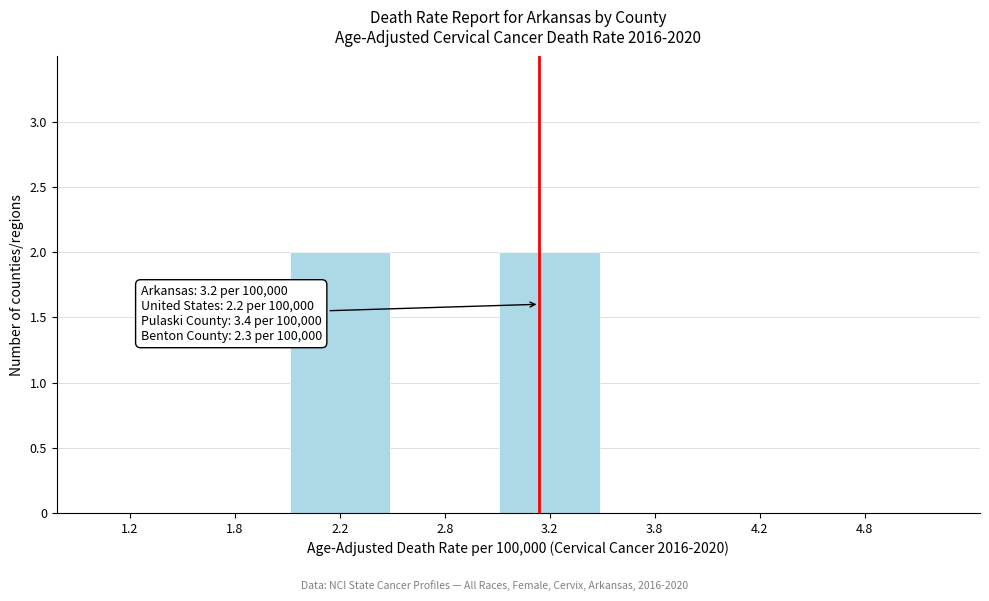

Reading left to right, list all the values displayed in this chart.

1.2=0	1.8=0	2.2=2	2.8=0	3.2=2	3.8=0	4.2=0	4.8=0